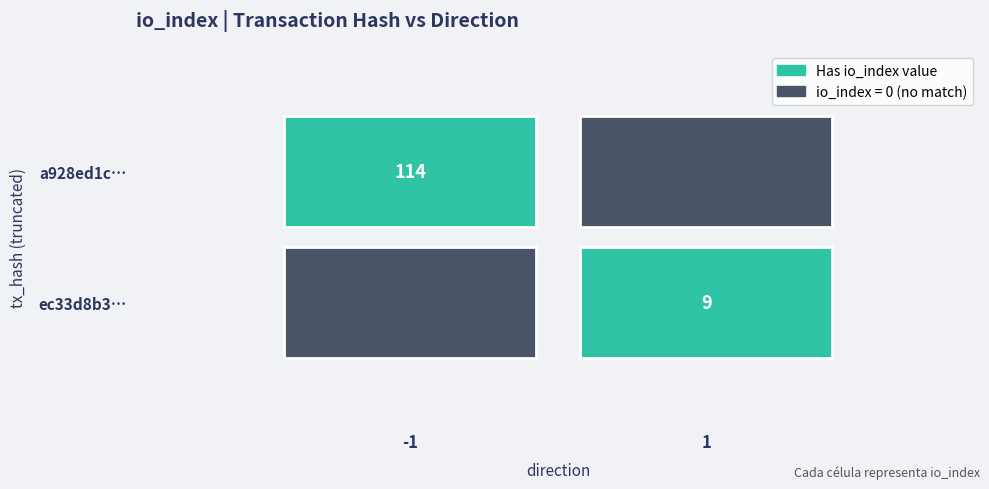

List the series in order of their overall mean, highest first.

a928ed1c821f3cdffad20e53162e3b5dc3a097c, ec33d8b3e76f483d3897811471ddaafdd440356